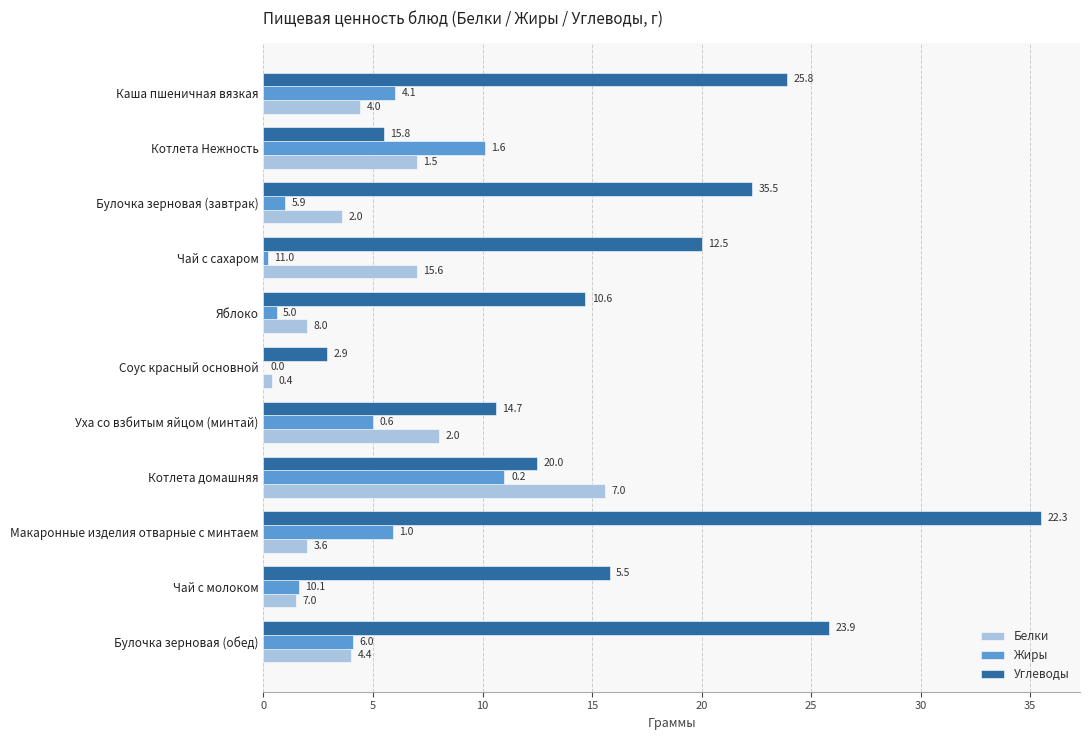

Where is Белки nearest to the value 8?

Уха со взбитым яйцом (минтай)